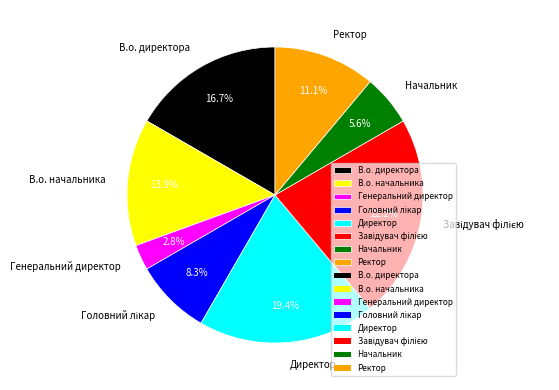

Does Генеральний директор represent more than half of the total?

No